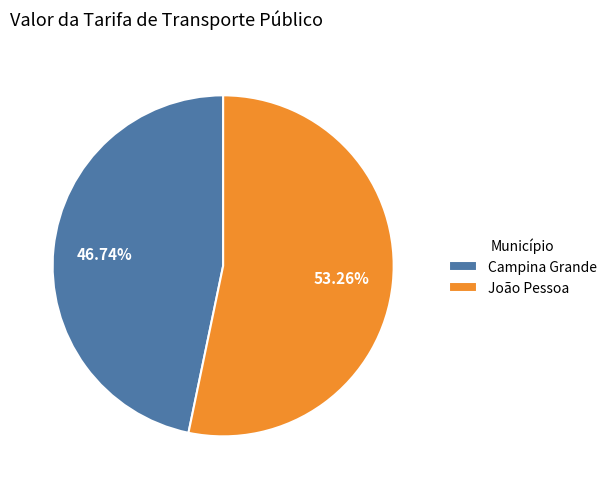

Between Campina Grande and João Pessoa, which is larger?

João Pessoa